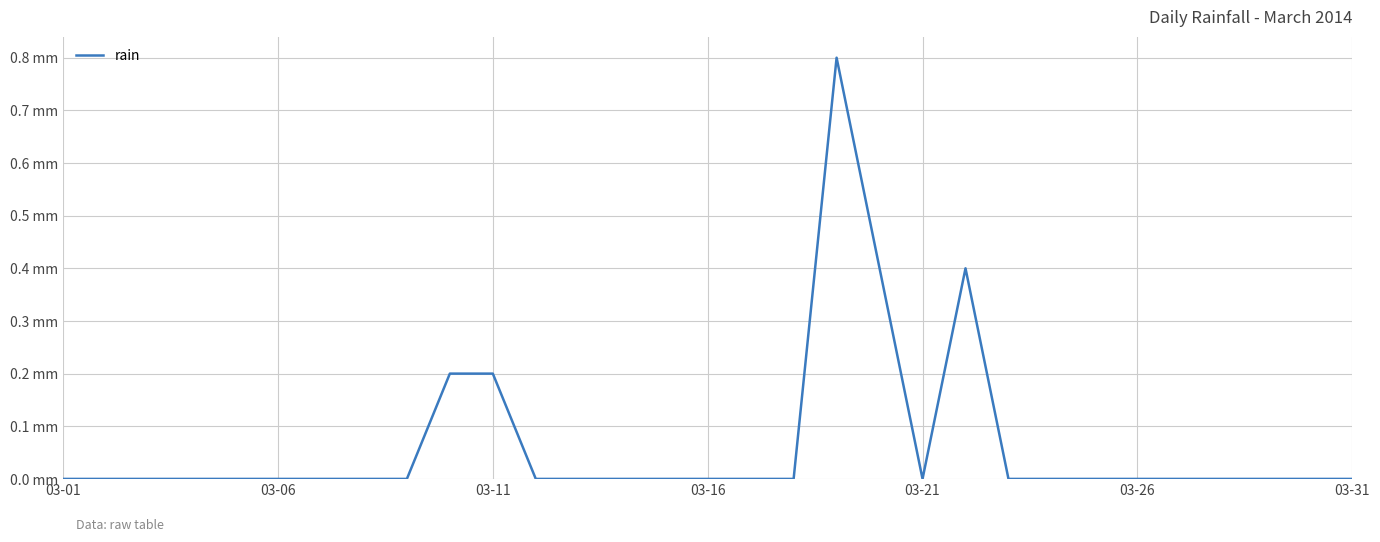

Is this an area chart (filled region under the line)?

No